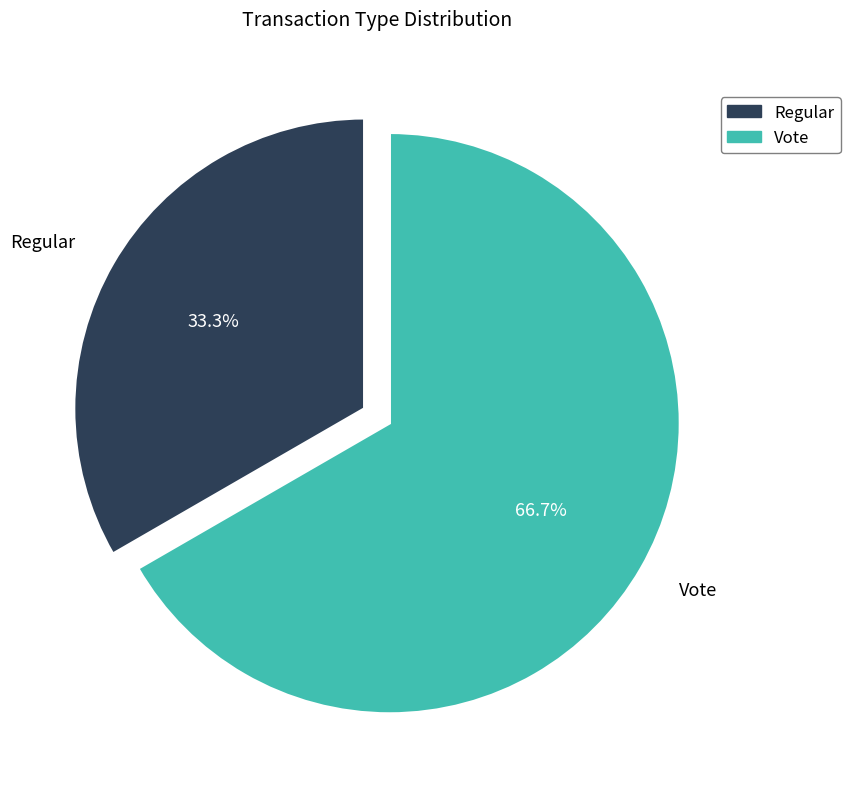

What percentage is the Regular slice, to the nearest percent?

33%